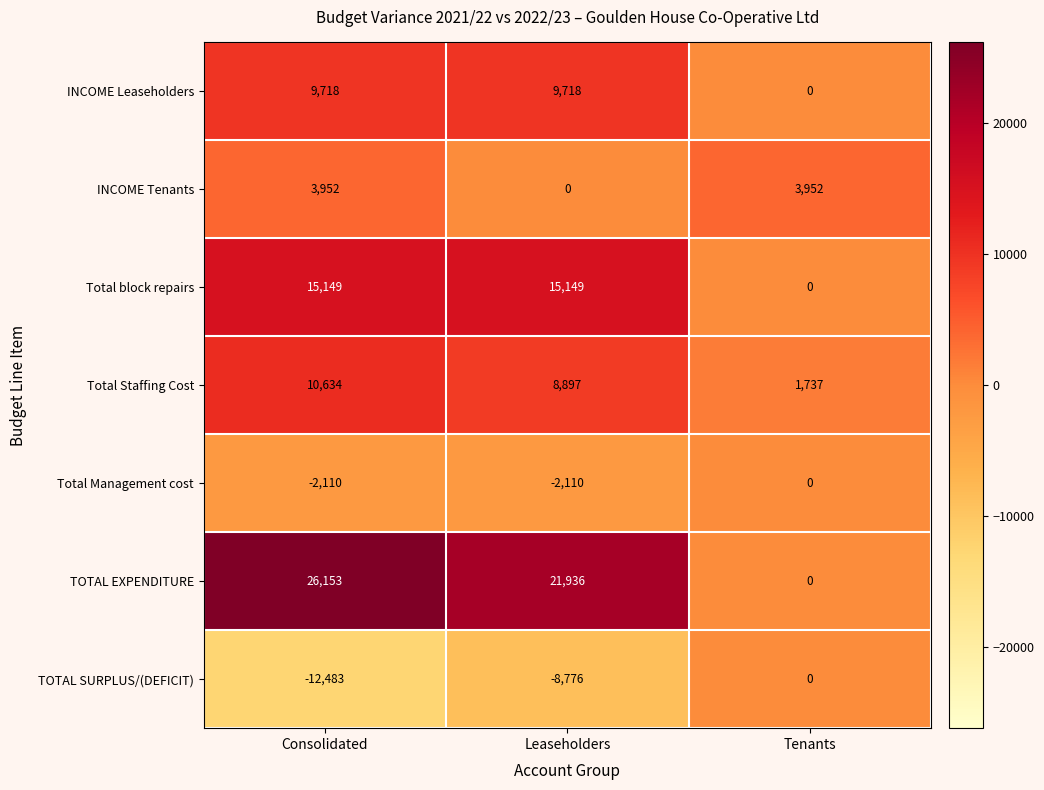

At which category is the sum across all series the highest?

Consolidated